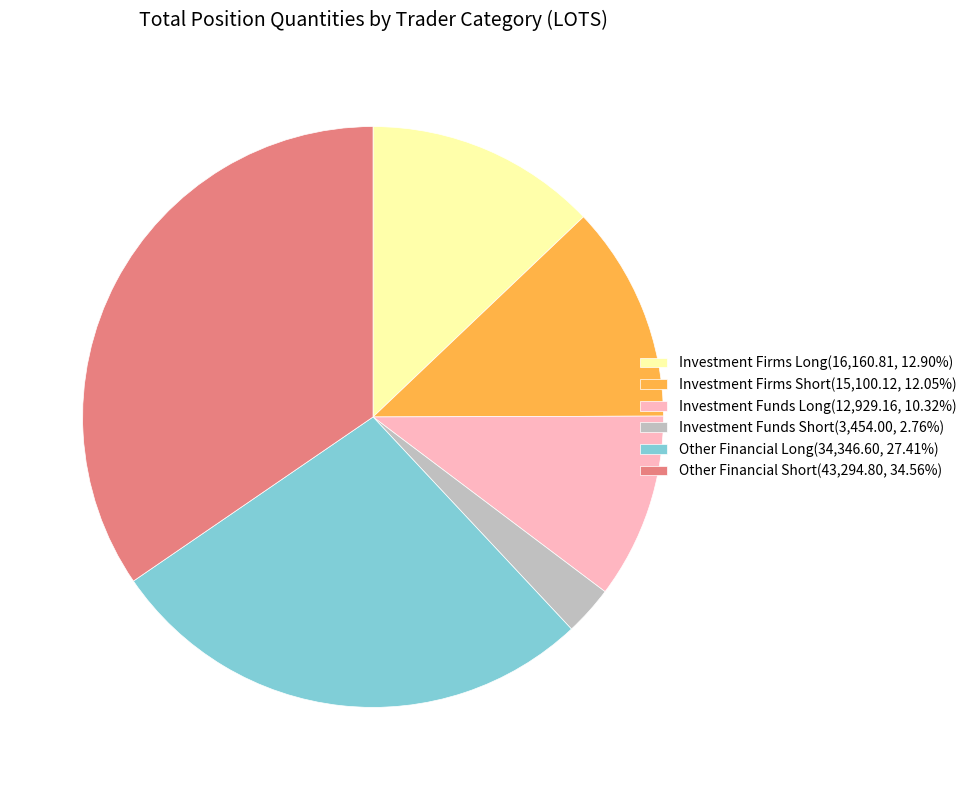

Combined, do Investment Firms Long and Investment Funds Long account for over 50%?

No